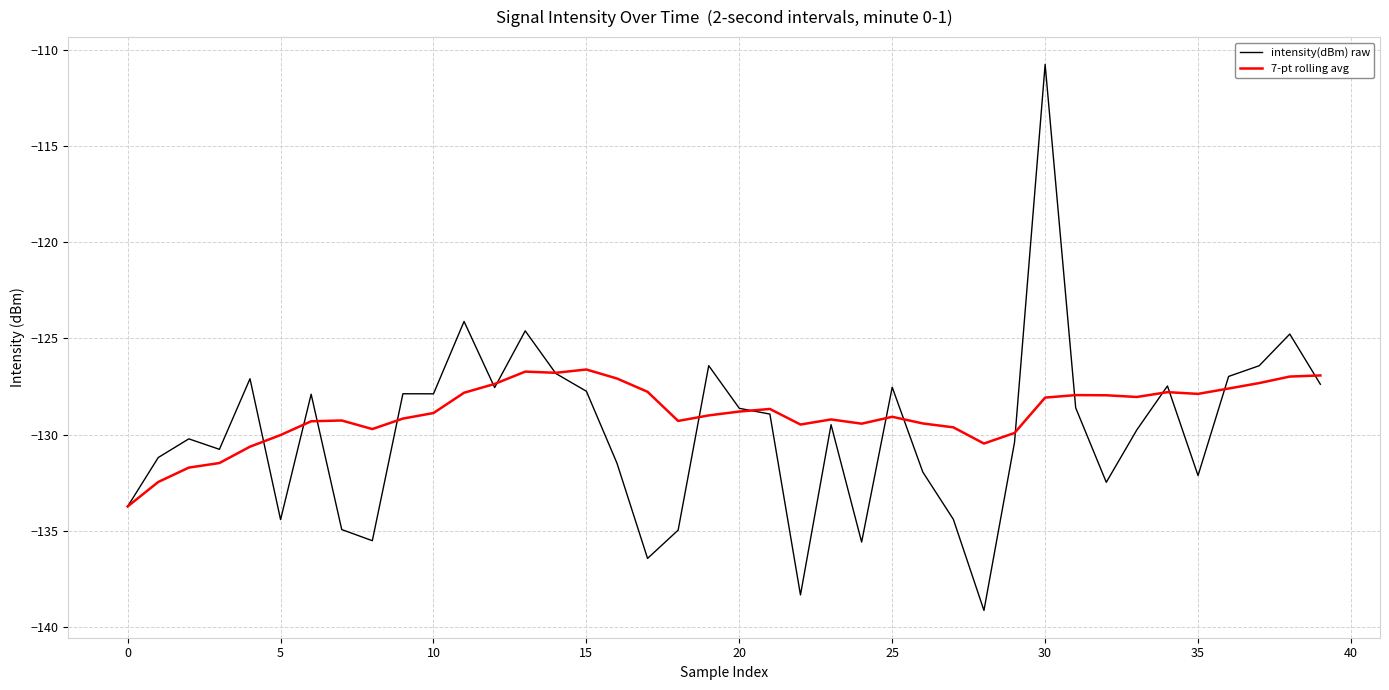

What is the greatest value displayed?

-110.7